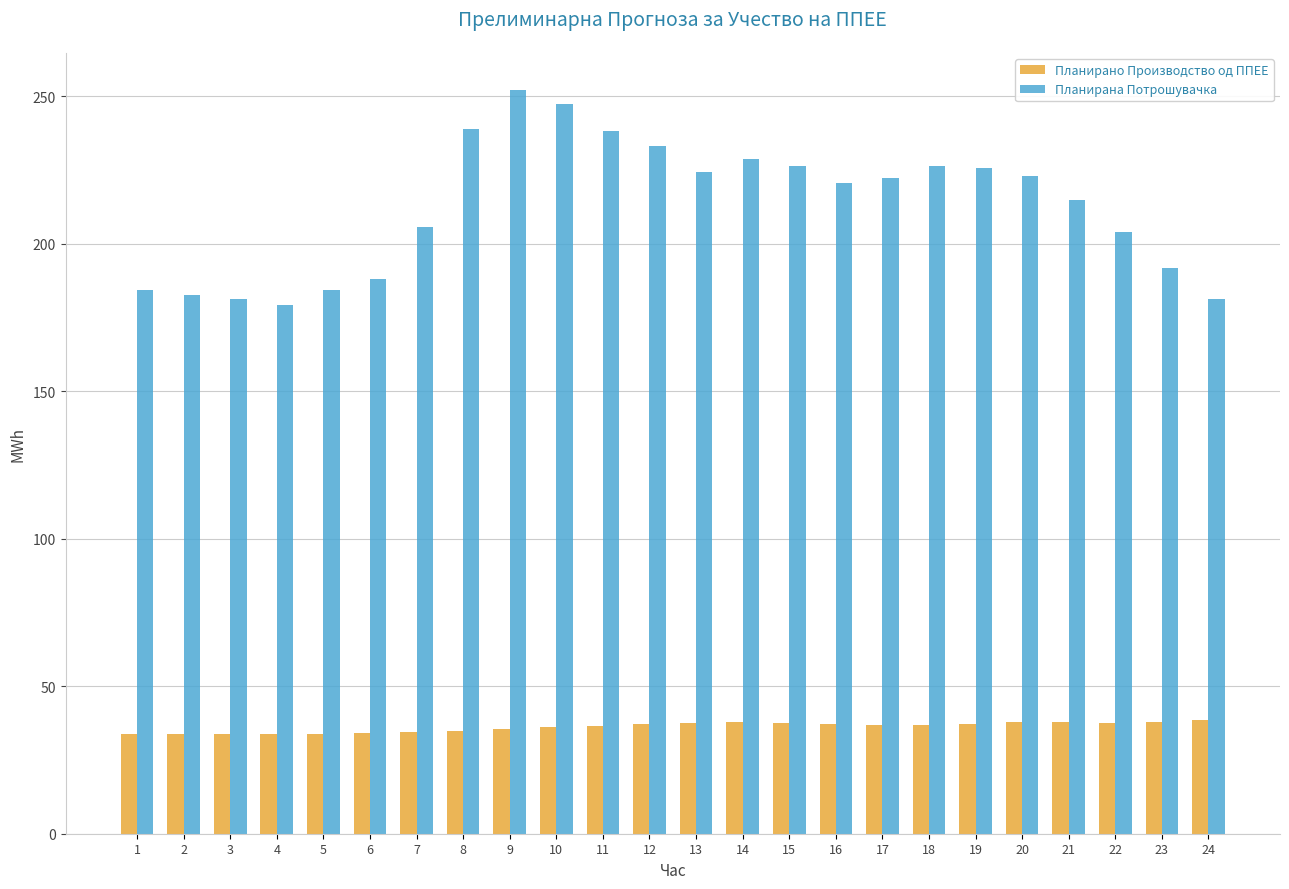

What is the spread (max minus min) of values at 19?

188.4